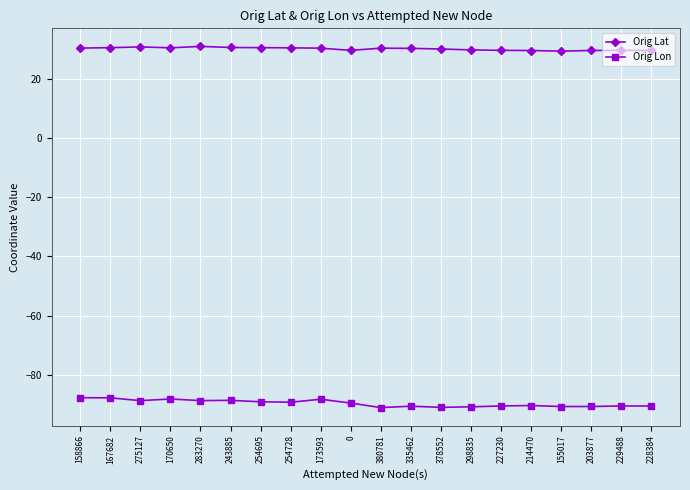

True or false: Orig Lon and Orig Lat cross at least once.

False